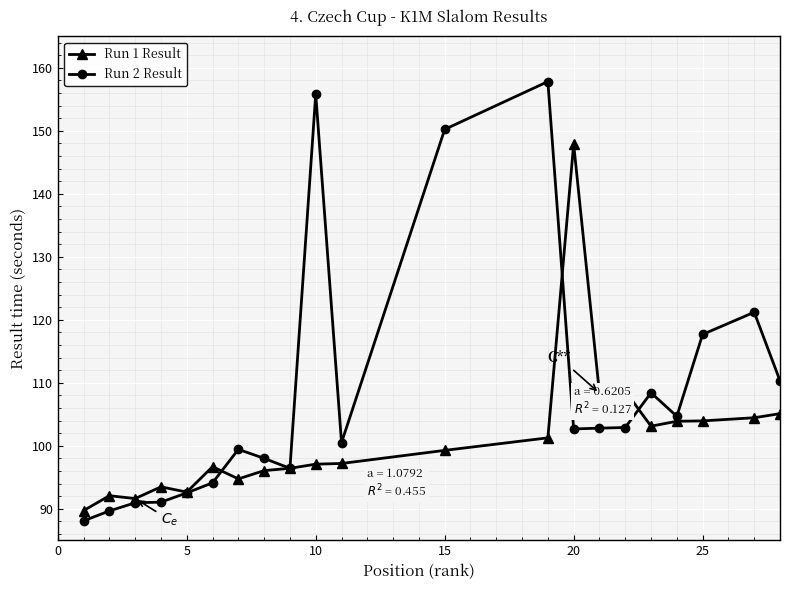

How many categories are shown in the chart?

27